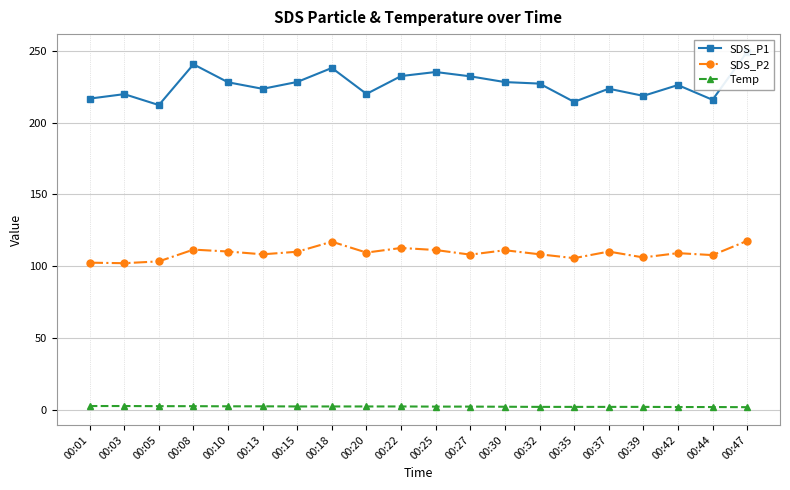

The value of SDS_P2 at 00:13 is 31.7. True or false?

False